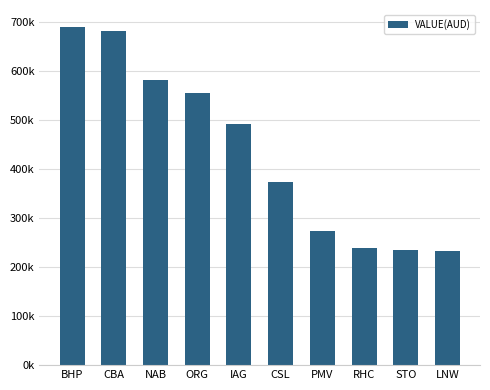

Approximately how many times larger is the value at BHP compared to LNW?

3.0